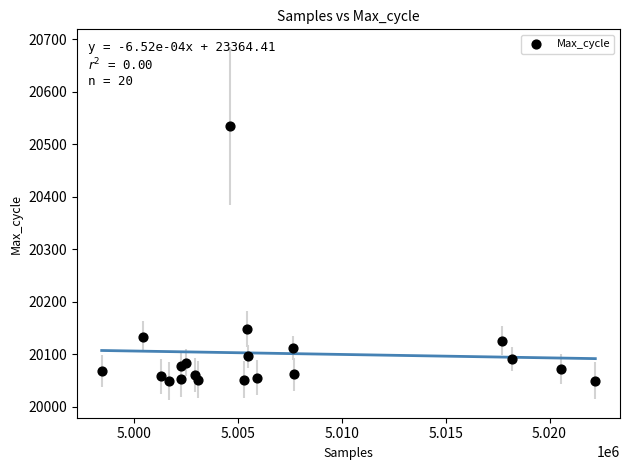

What is the range of X values (max minus min)?

23746